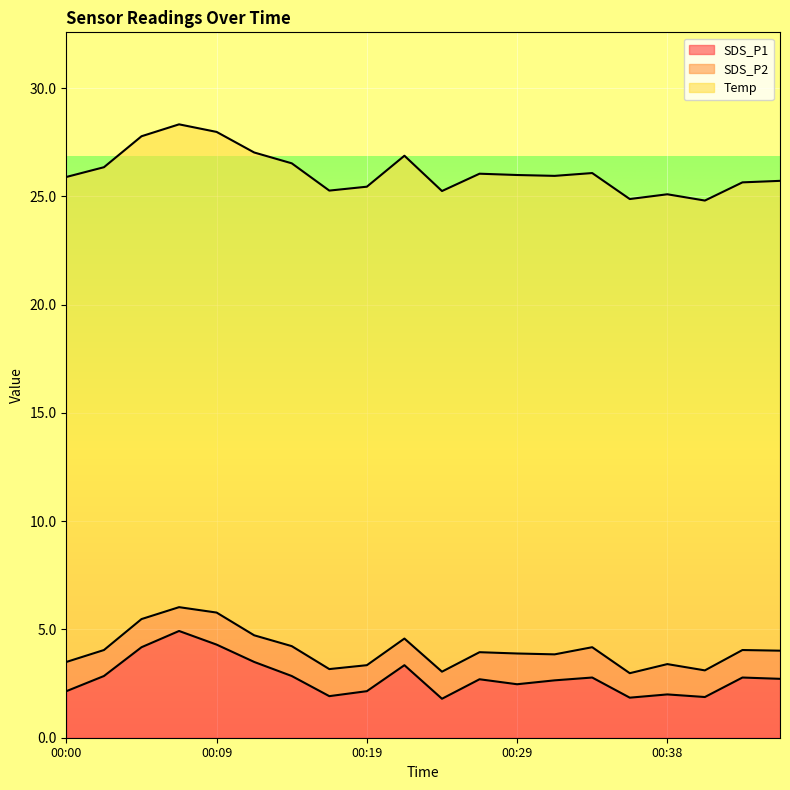

At which category is the sum across all series the highest?

00:07